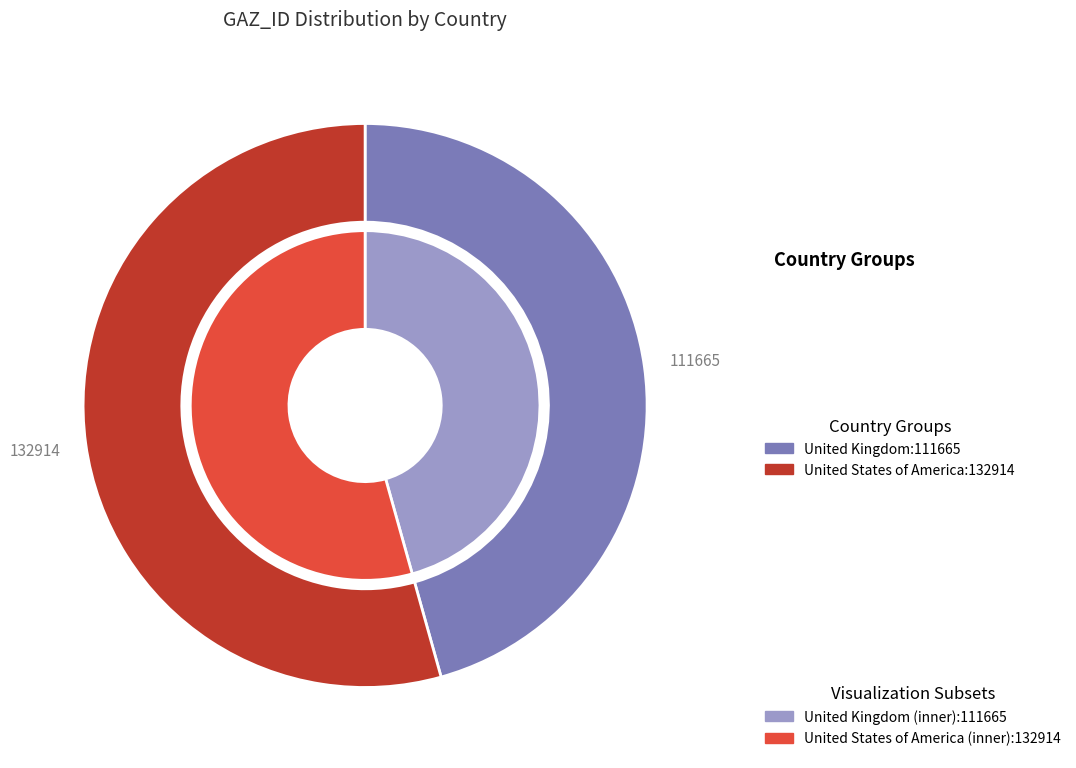

Do United States of America and United Kingdom together represent more than half of the pie?

Yes